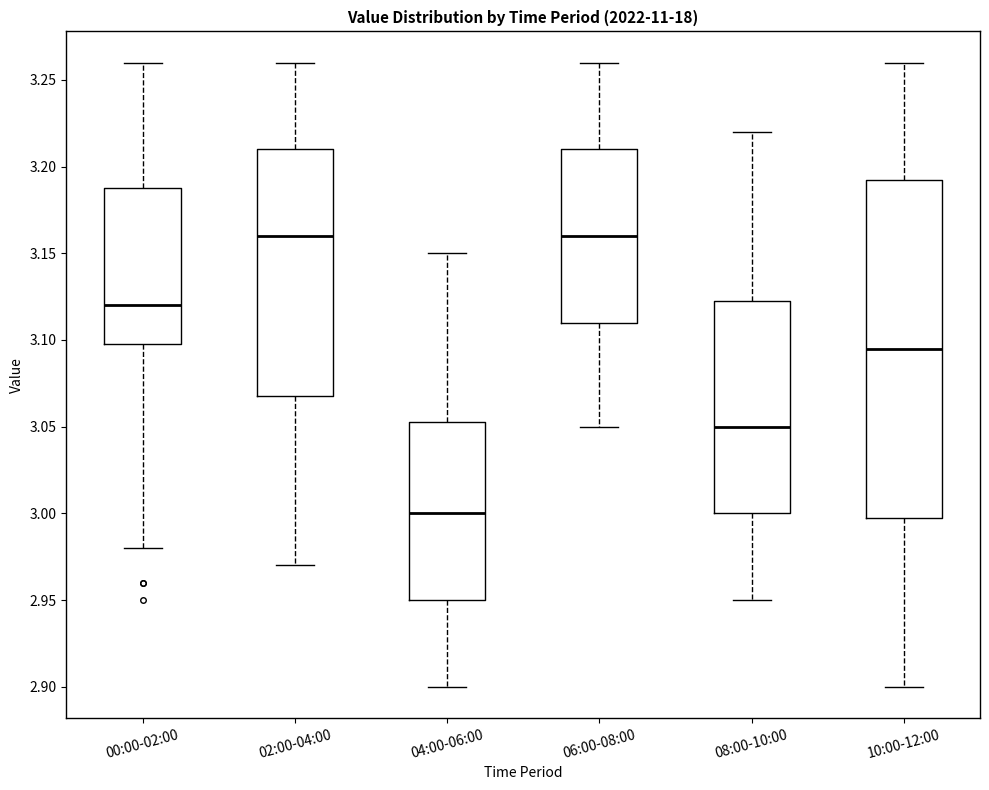

Where is the upper edge of the box for 08:00-10:00 on the y-axis? The values are not printed on the chart, so give them approximately, as read against the axis.

3.125